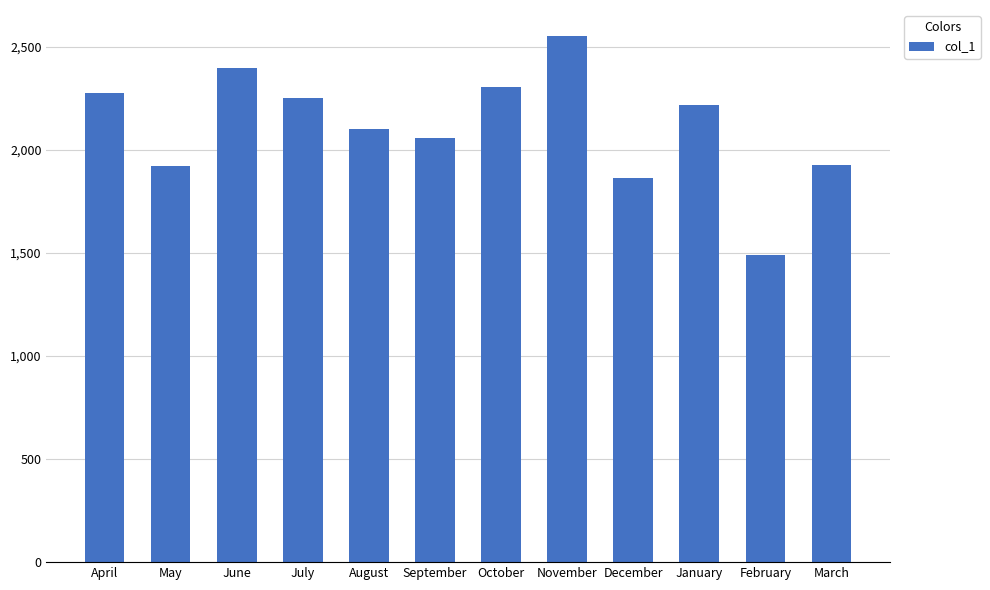

What is the maximum value shown in the chart?

2550